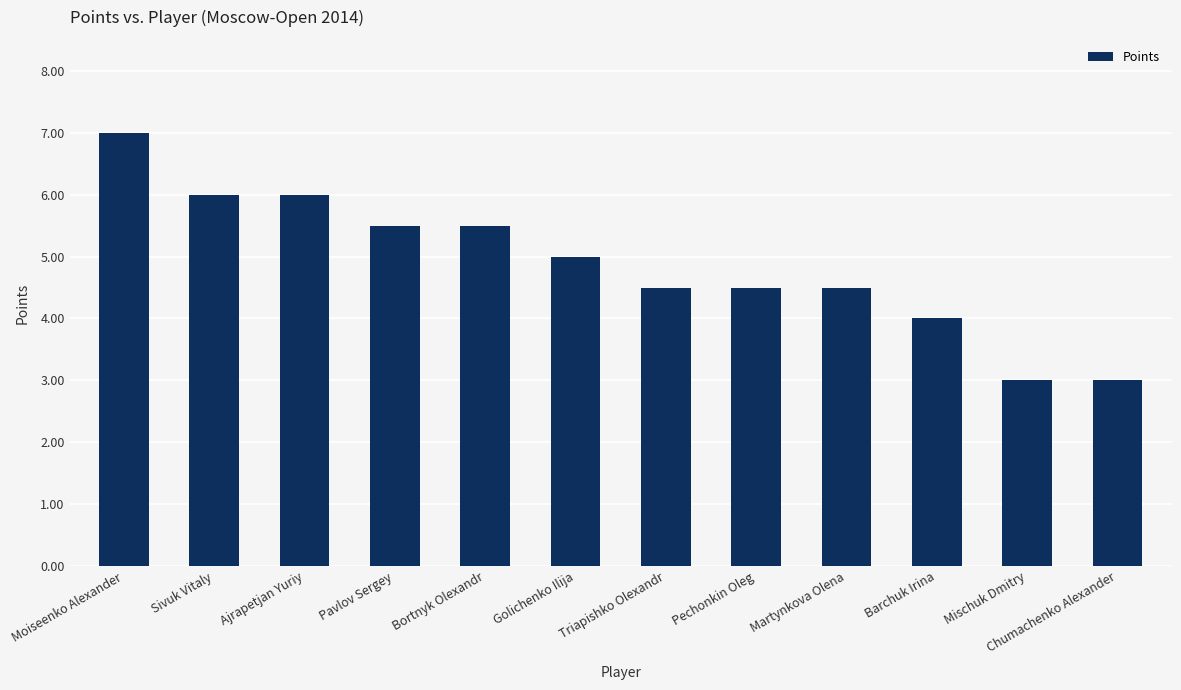

What is the value of the 12th bar from the left?

3.0